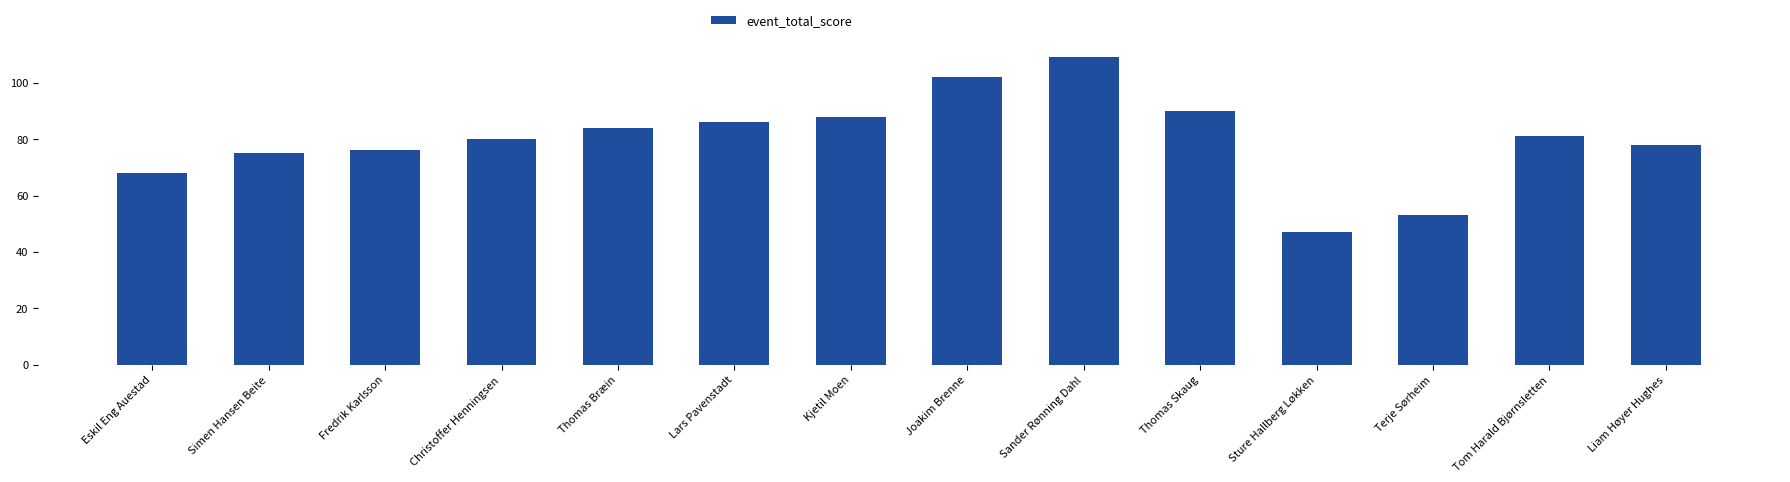

Reading left to right, extract all data points from this chart.

68	75	76	80	84	86	88	102	109	90	47	53	81	78